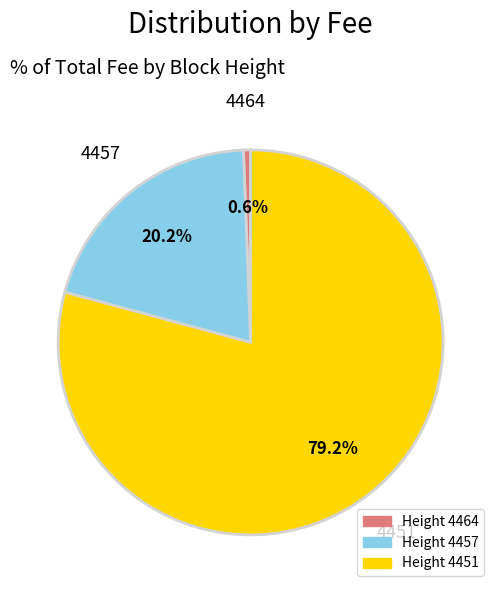

Count the number of slices in the pie.

3